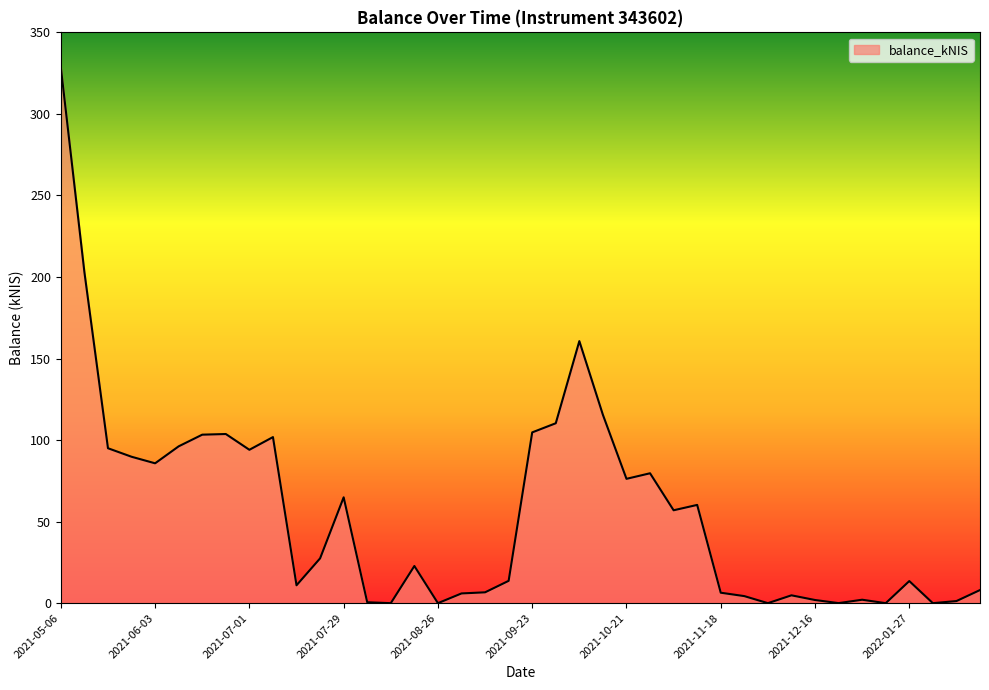

What is the greatest value displayed?

328.6